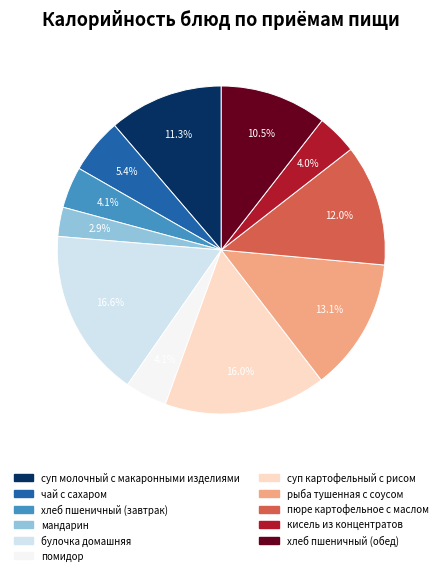

Is it true that рыба тушенная с соусом is 5% of the pie?

False